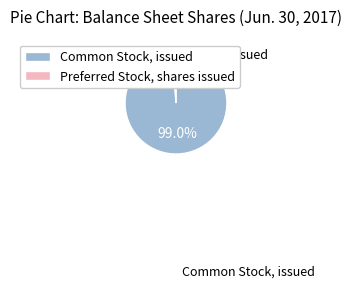

The Preferred Stock, shares issued slice represents 1% of the pie. True or false?

True